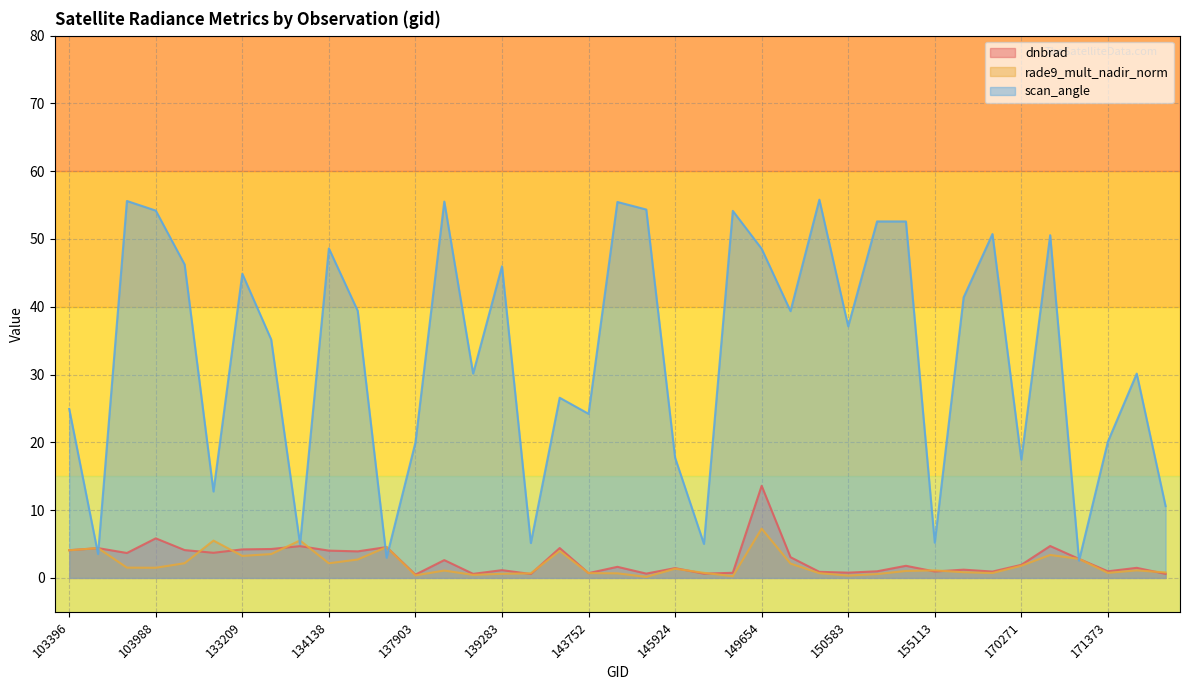

True or false: dnbrad has more than 1 interior local peaks.

True